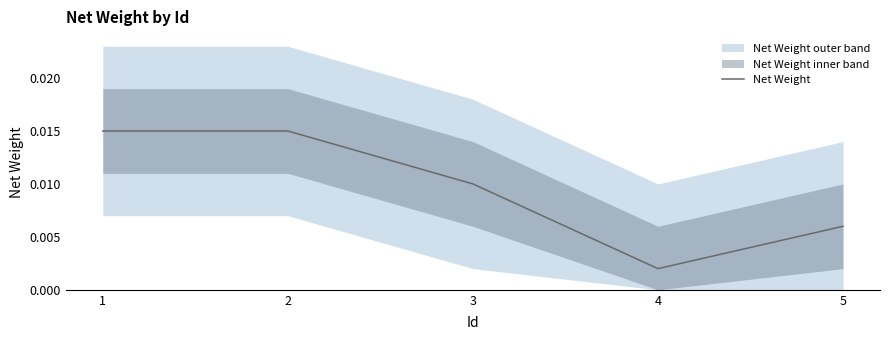

How many lines are shown in the chart?

1